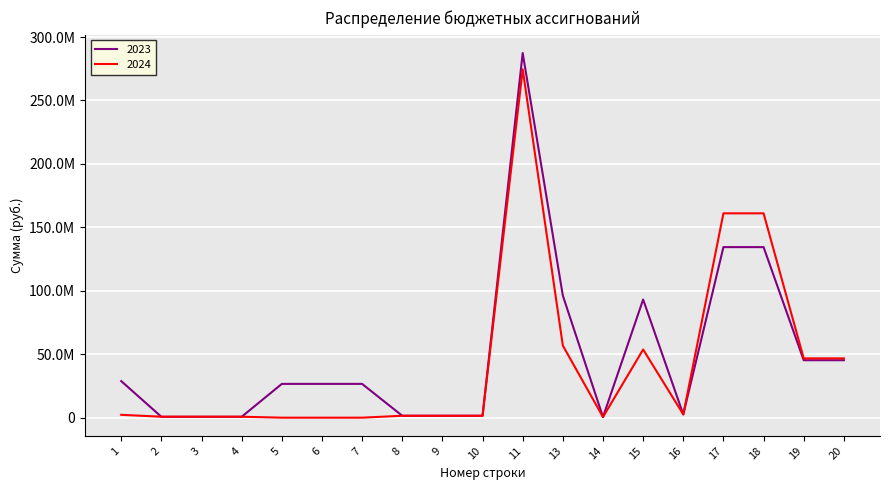

What is the sum of all 2023 values?

954516649.6